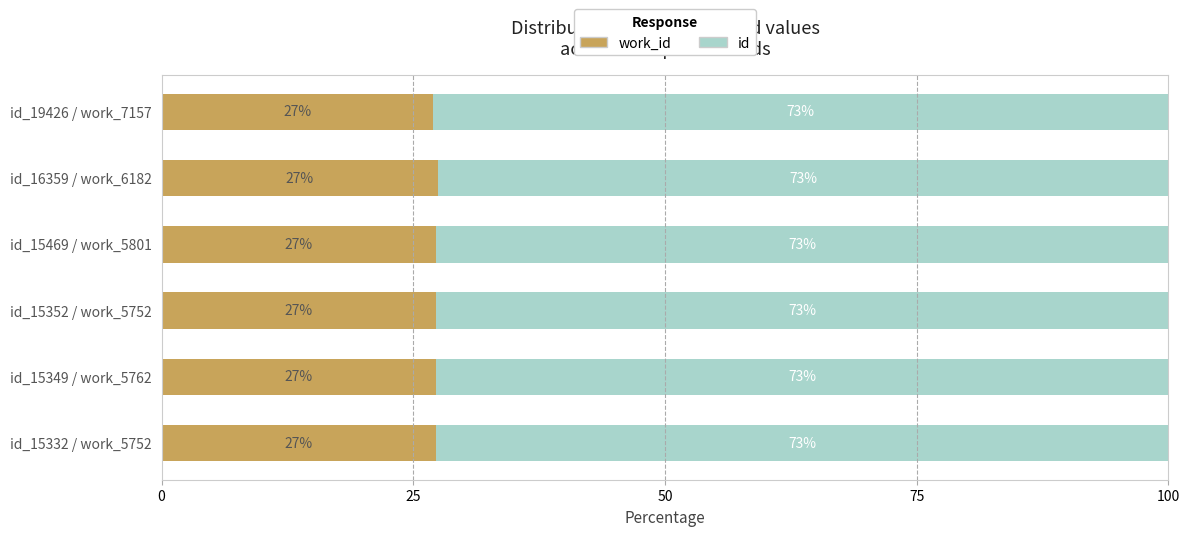

What is the total value across all series at id_15349 / work_5762?

100.0